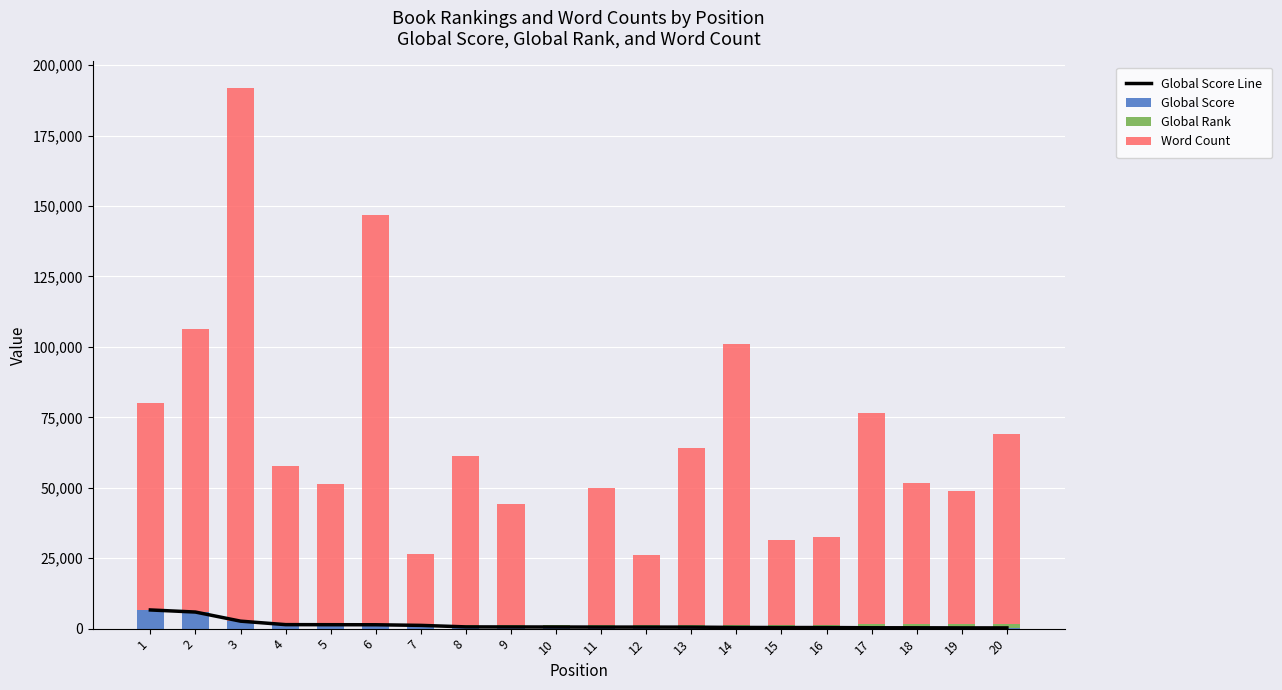

At which label does Global Score reach its peak?

1